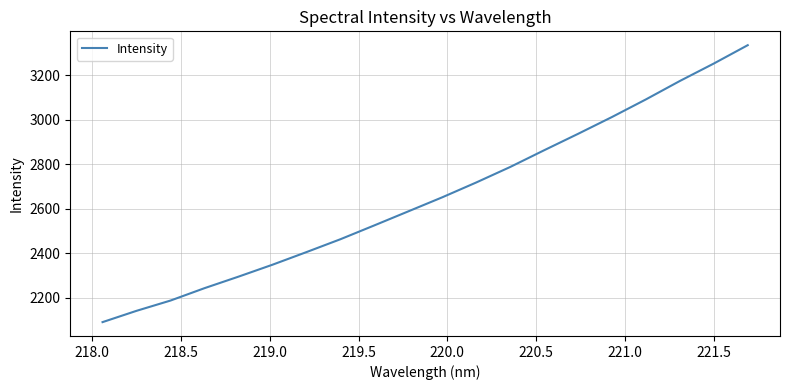

What is the maximum value shown in the chart?

3335.2